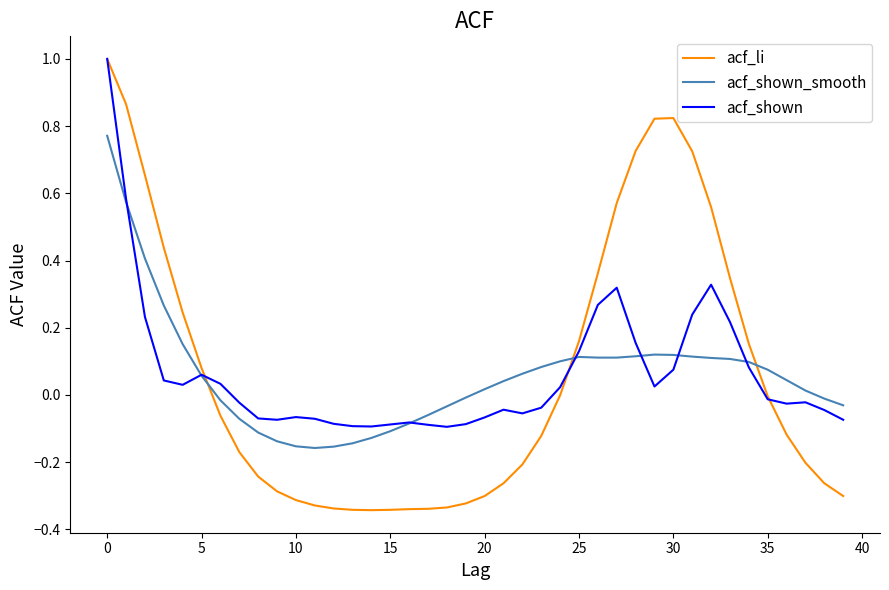

True or false: acf_li and acf_shown_smooth cross at least once.

True